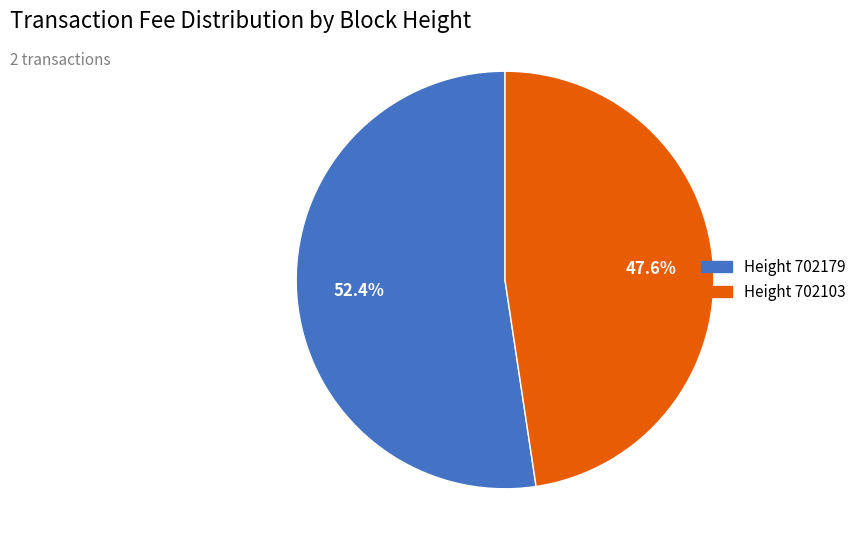

How many segments does this pie chart have?

2